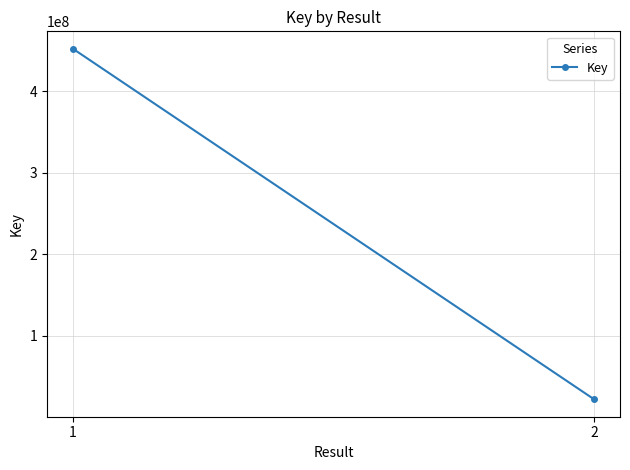

Between 2 and 1, which is larger?

1